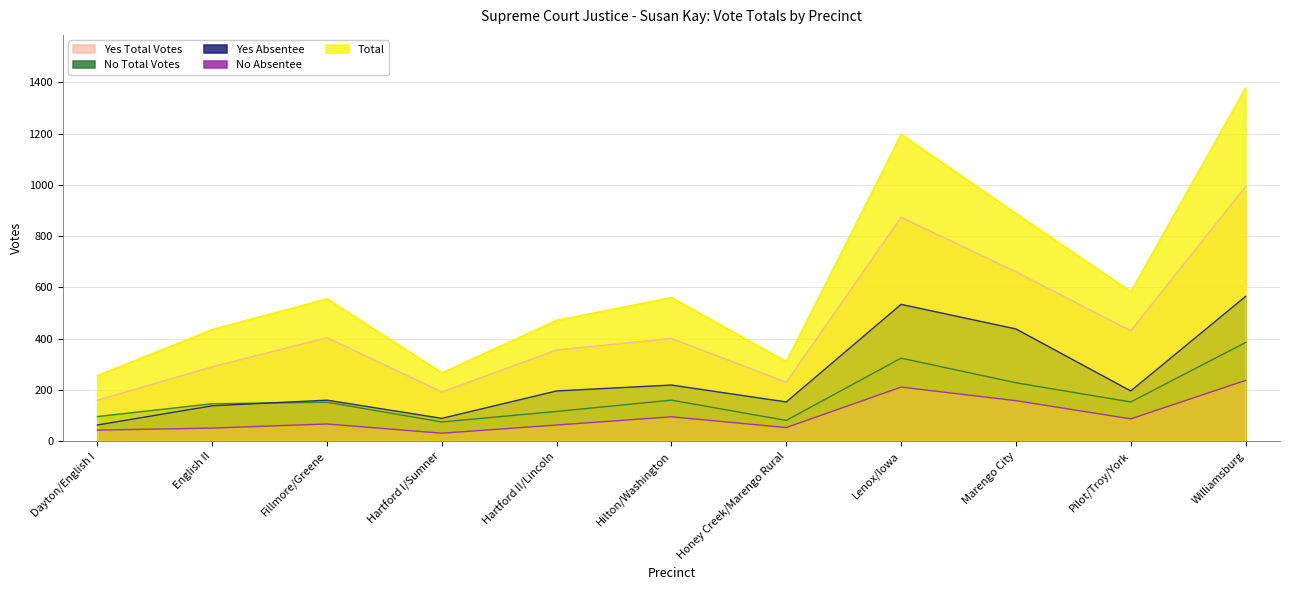

True or false: Yes Absentee and No Absentee cross at least once.

False